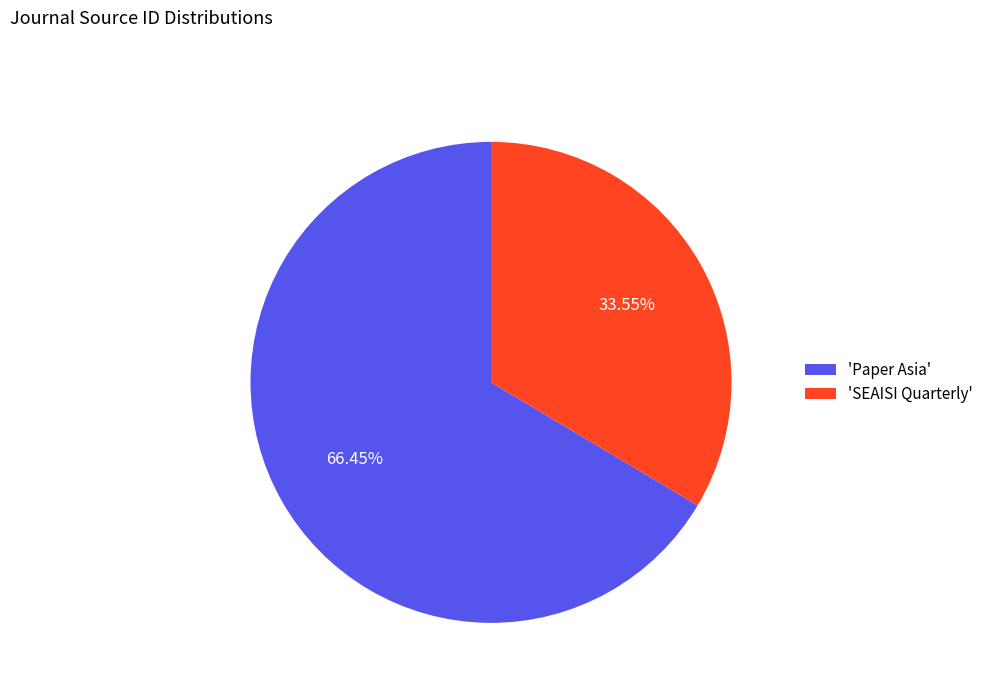

What is the largest slice in the pie chart?

'Paper Asia'